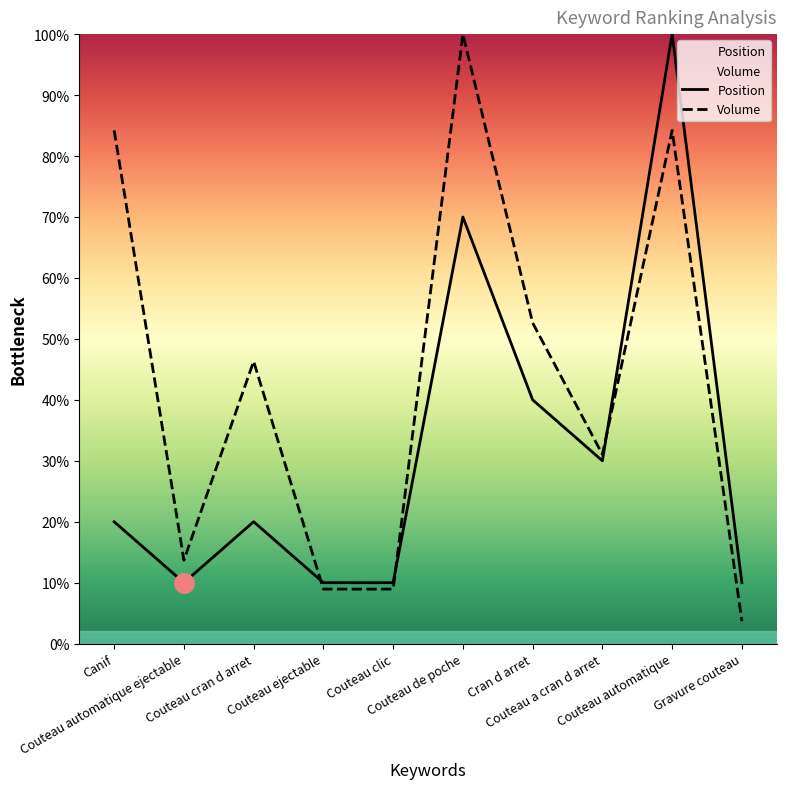

What is the difference between the maximum and minimum values in the Volume series?

96.3